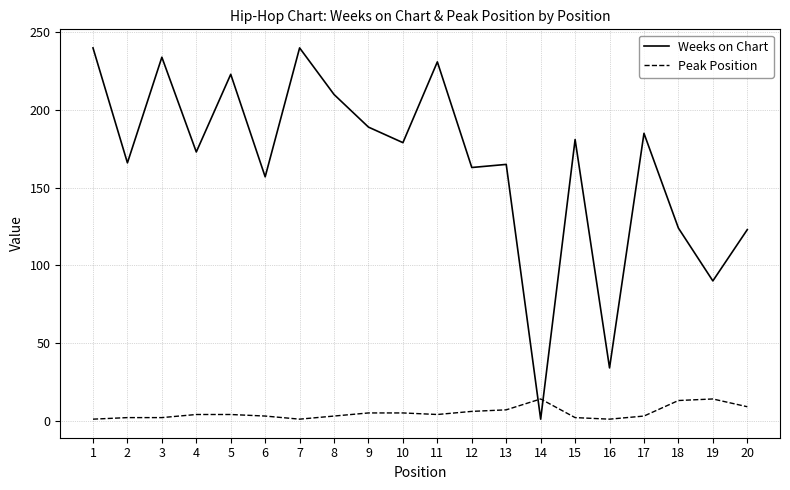

True or false: Weeks on Chart and Peak Position cross at least once.

True